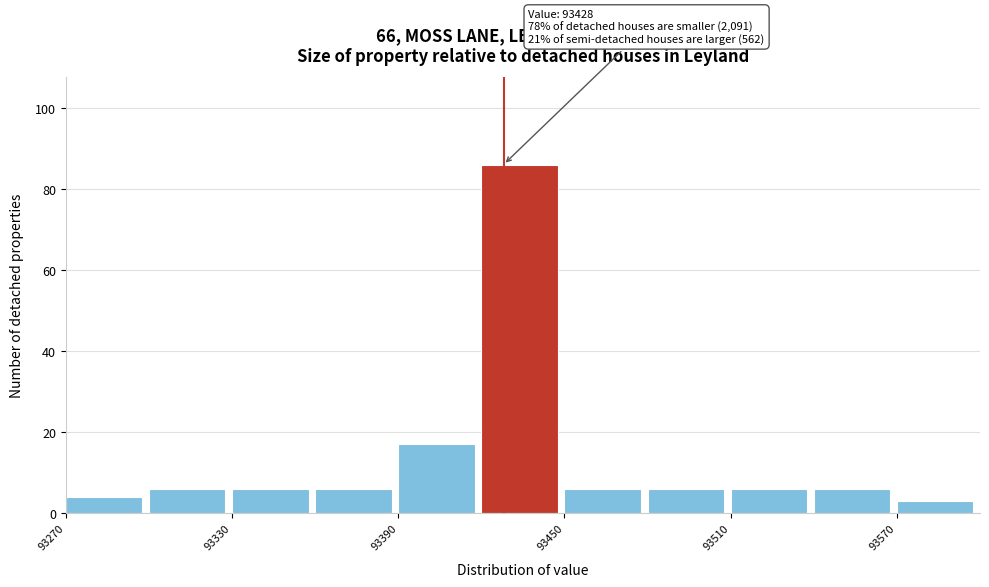

Around what value on the x-axis is the tallest bar? Give the approximate position of its centre, as read against the axis.

93430